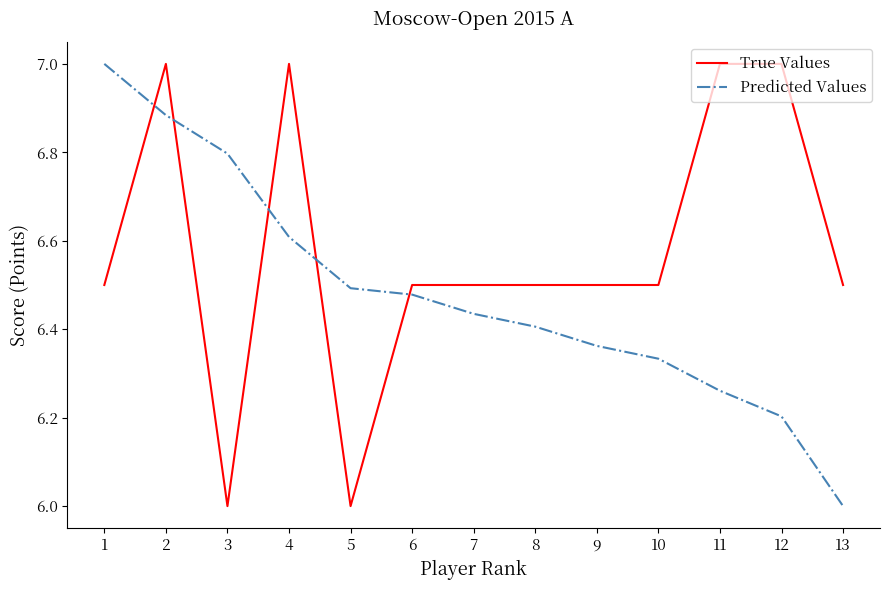

After their last crossing, which series has the higher values: True Values or Predicted Values?

True Values